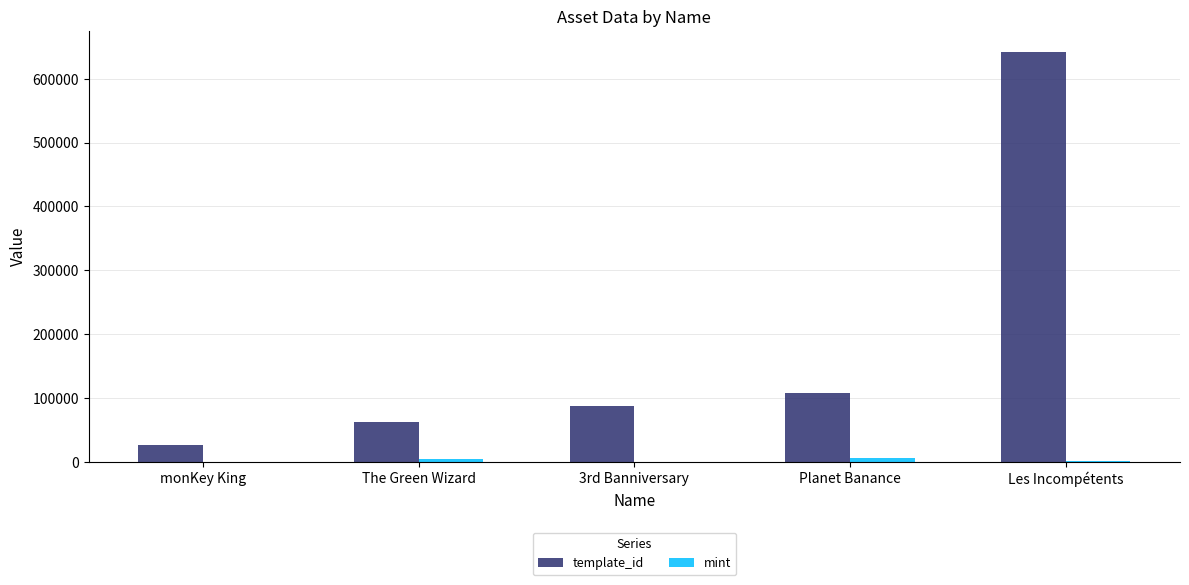

What is the approximate value of template_id at Les Incompétents, to the nearest 50?

642600